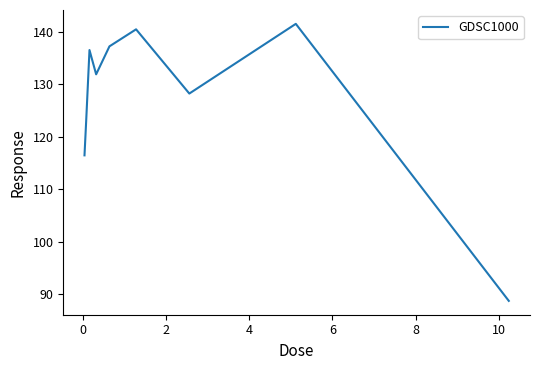

What is the smallest value displayed?

88.8